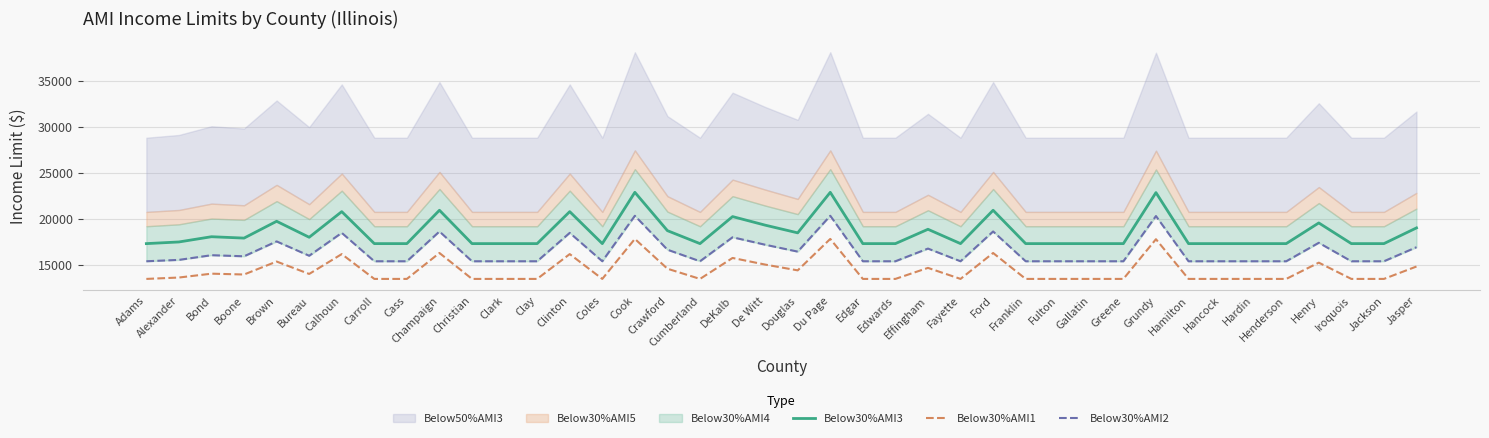

At which category does the chart reach its minimum across all series?

Adams